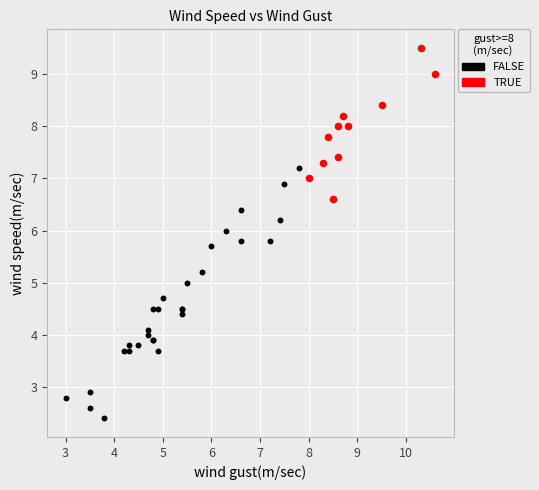

Which series has the largest Y range (max minus min)?

FALSE